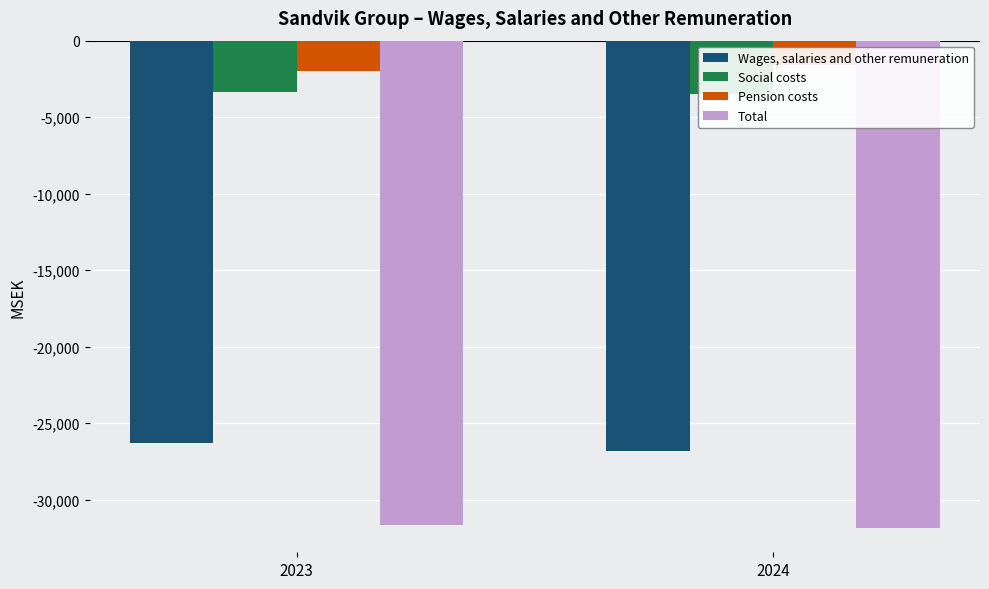

At how many categories does at least one series exceed -28210?

2